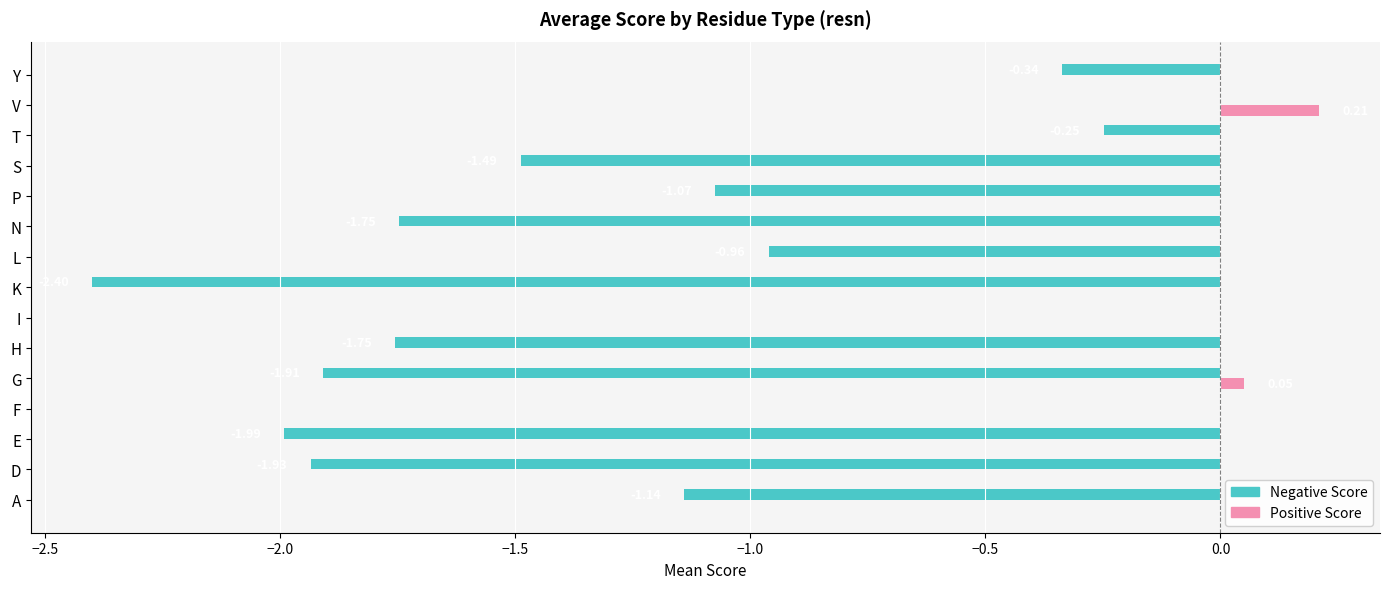

At which category is the sum across all series the highest?

V